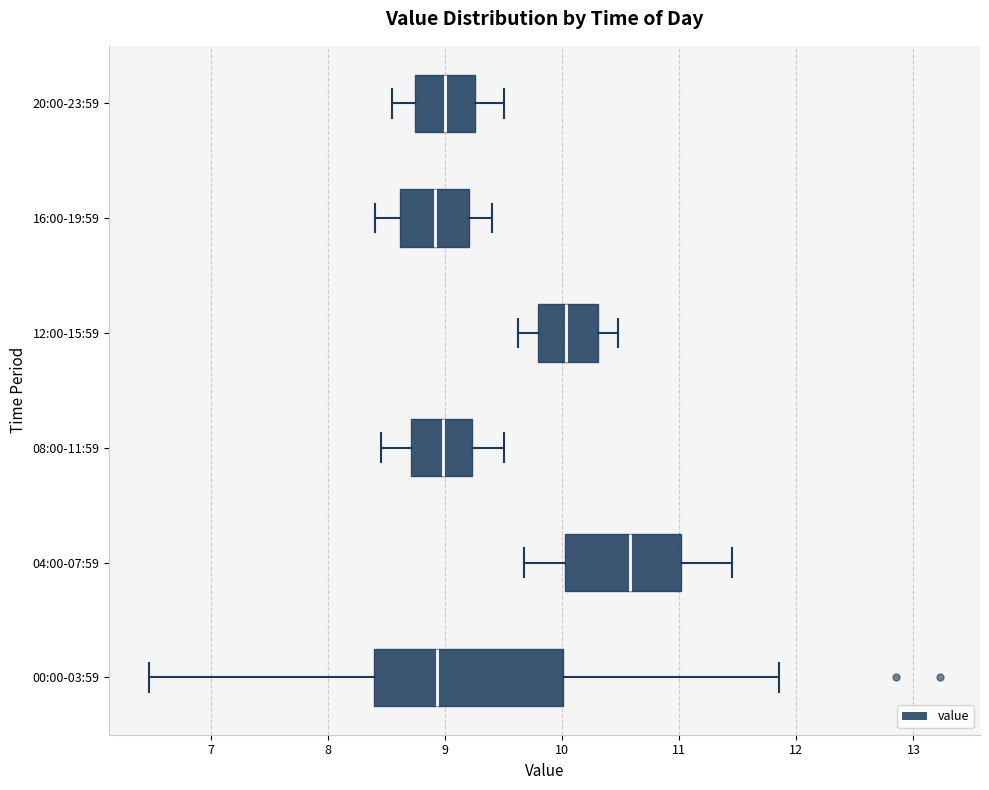

Which box has the furthest to the right median line?

04:00-07:59